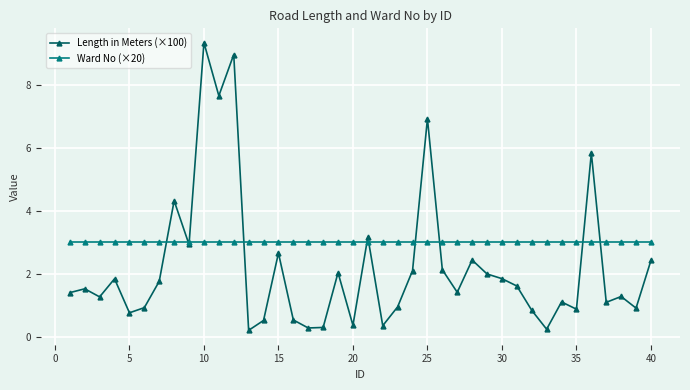

True or false: Length in Meters (×100) has more than 0 interior local peaks.

True